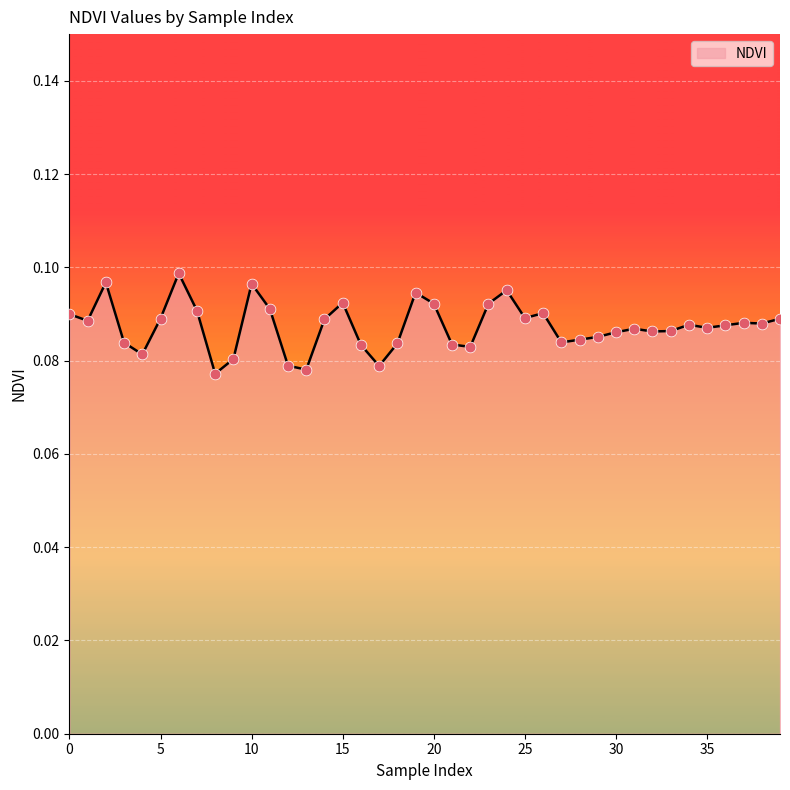

How many lines are shown in the chart?

1